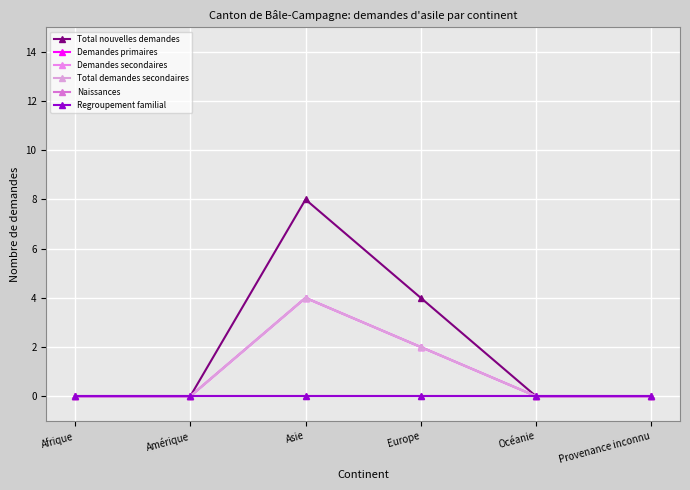

Does the chart display data point markers on the line(s)?

Yes